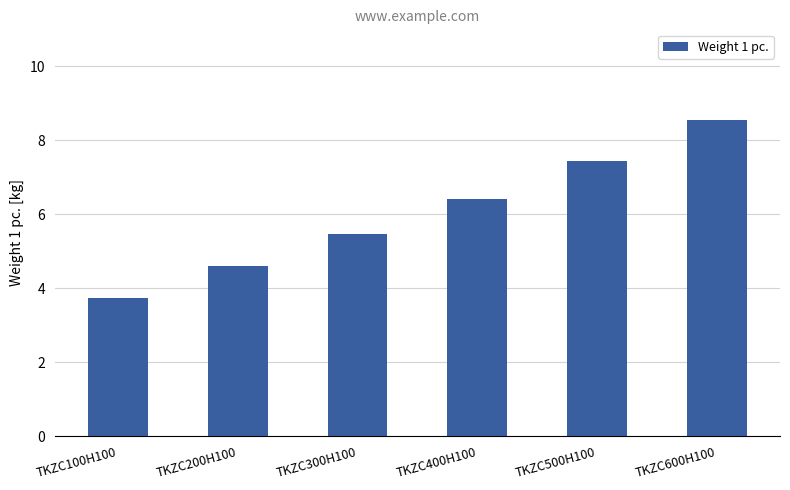

Rank the categories by value from highest to lowest.

TKZC600H100, TKZC500H100, TKZC400H100, TKZC300H100, TKZC200H100, TKZC100H100